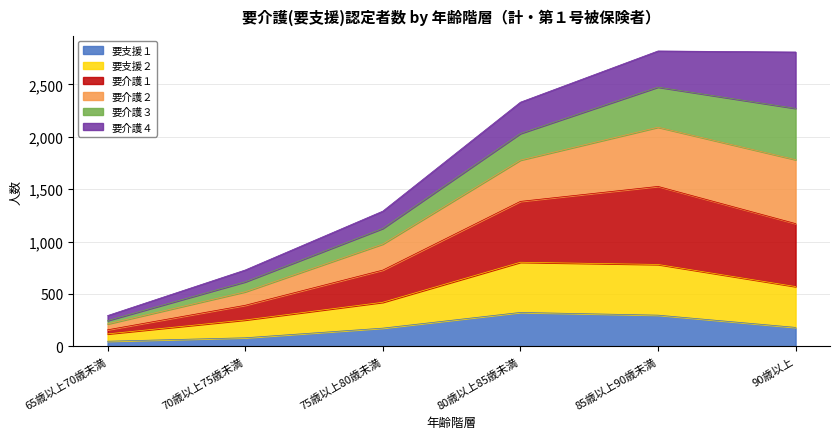

What is the maximum value for 要支援１?

324